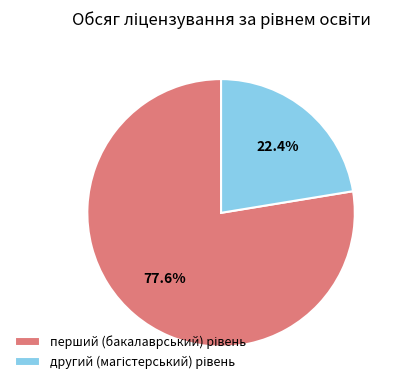

Is there a majority slice in this chart?

Yes